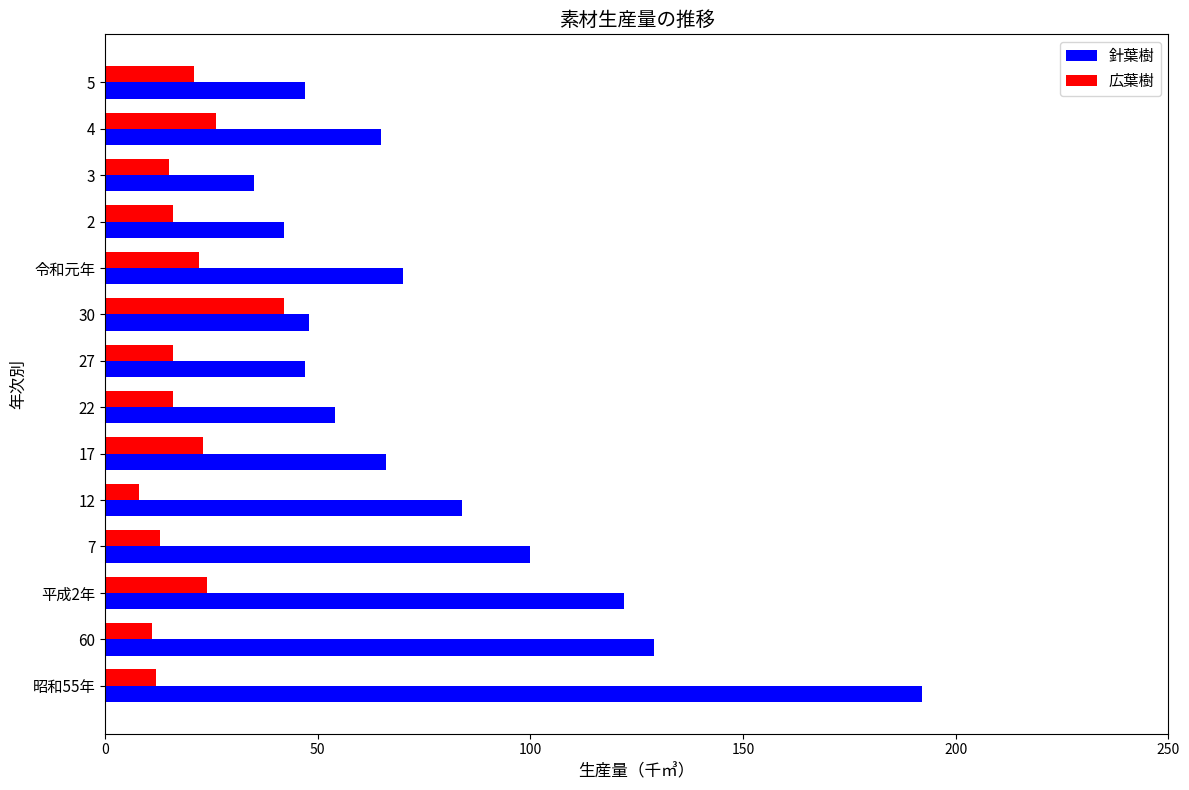

Between 60 and 3, which series saw the biggest shift?

針葉樹